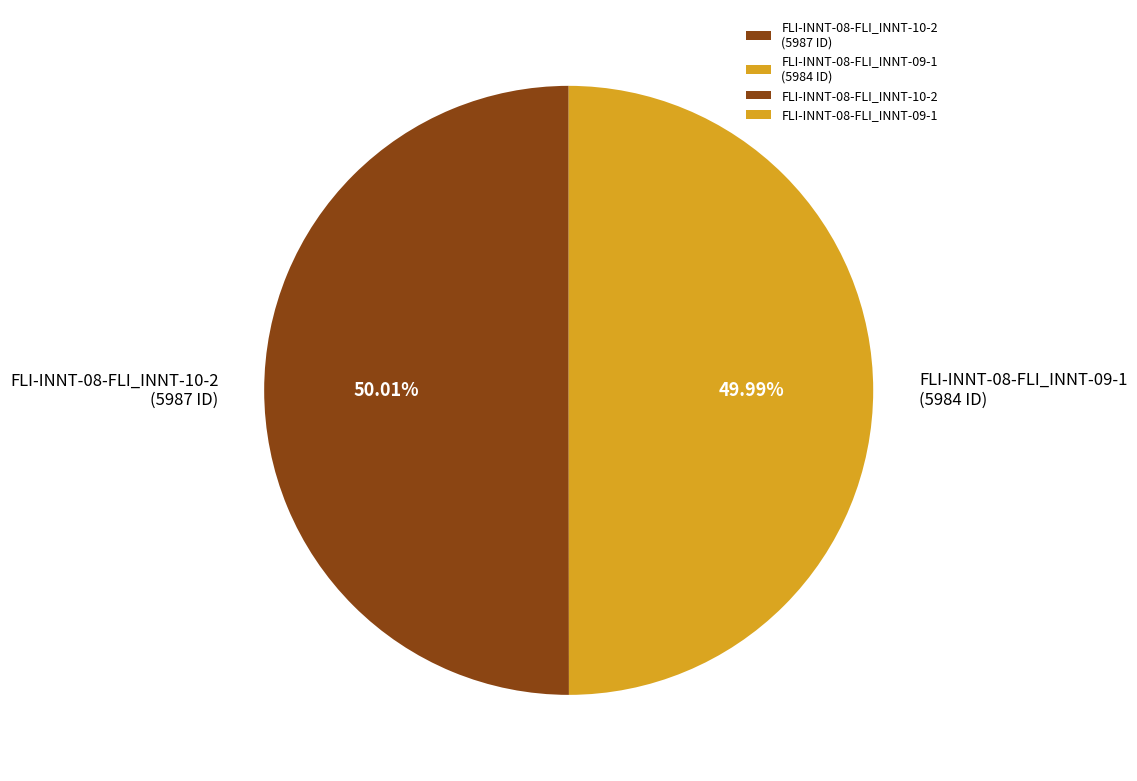

True or false: FLI-INNT-08-FLI_INNT-10-2 accounts for 62% of the total.

False